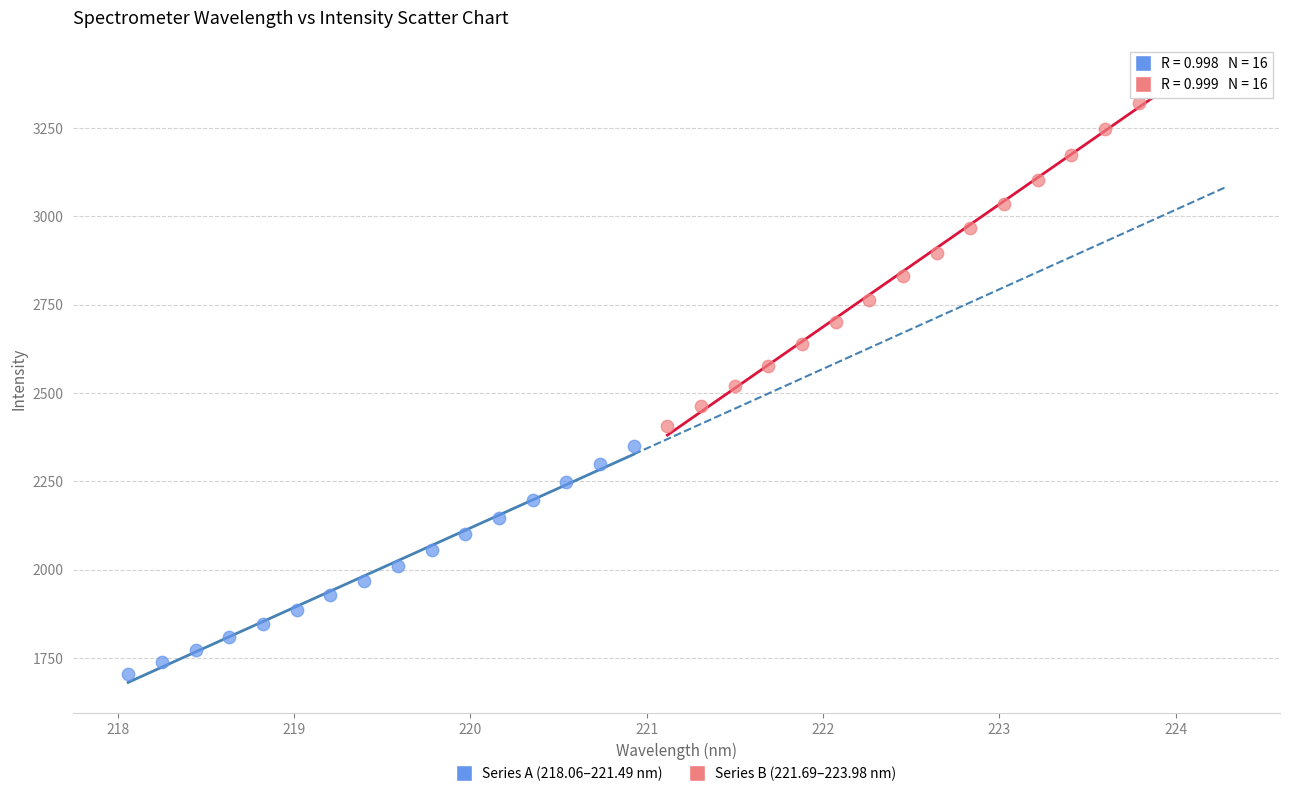

Which series reaches the maximum Y coordinate?

Series B (221.69–223.98 nm)